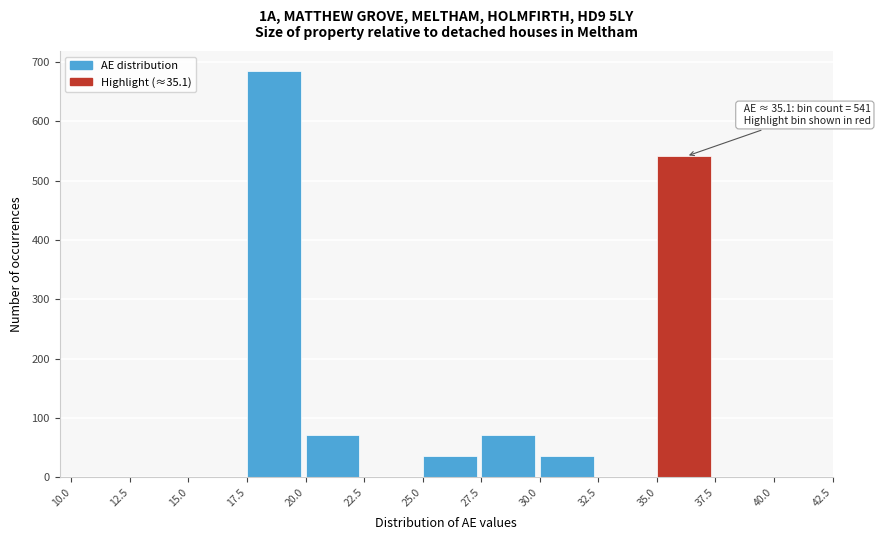

Which range on the x-axis has the tallest bar?

17.5 to 20.0